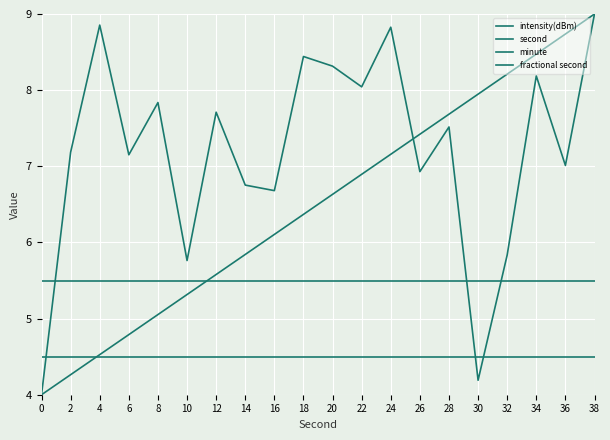

How many lines are shown in the chart?

4